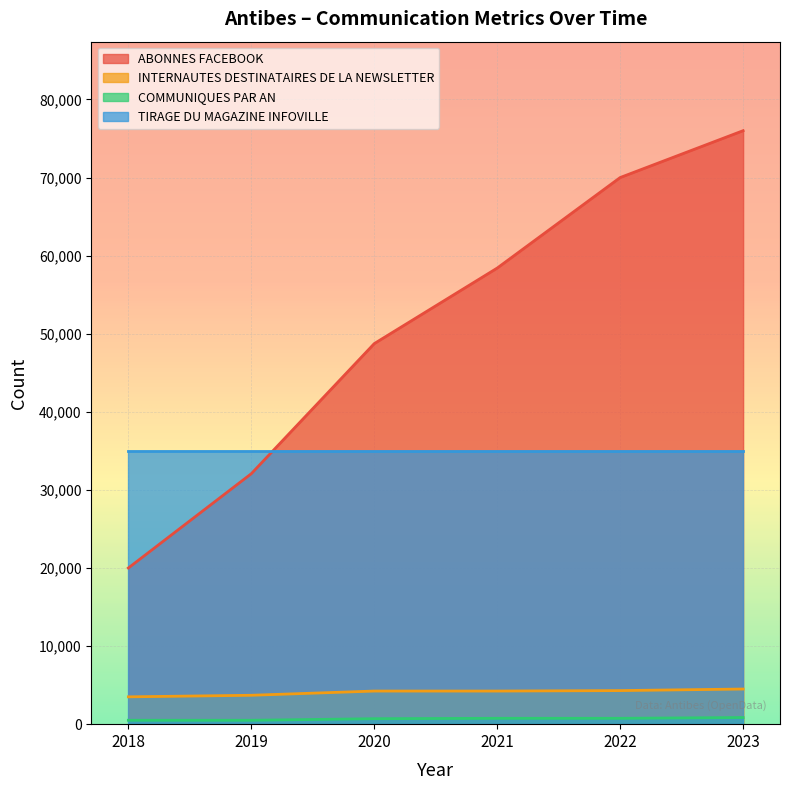

What is the minimum value for INTERNAUTES DESTINATAIRES DE LA NEWSLETTER?

3500